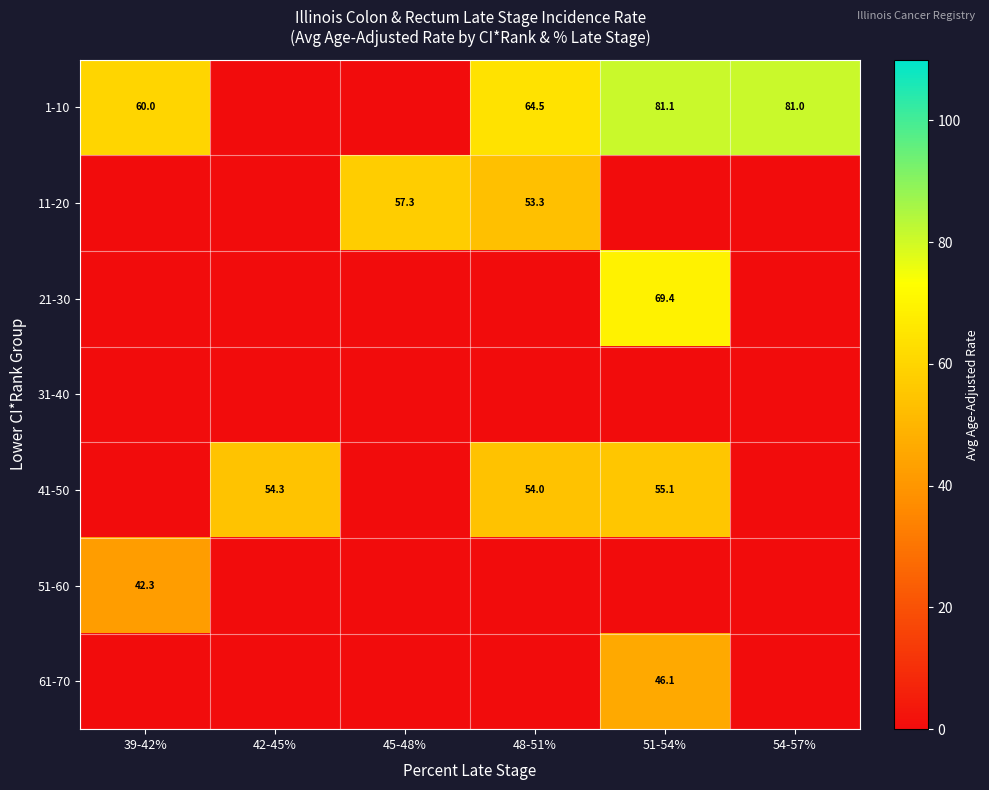

True or false: 41-50 has a value of 55.1 at 51-54%.

True